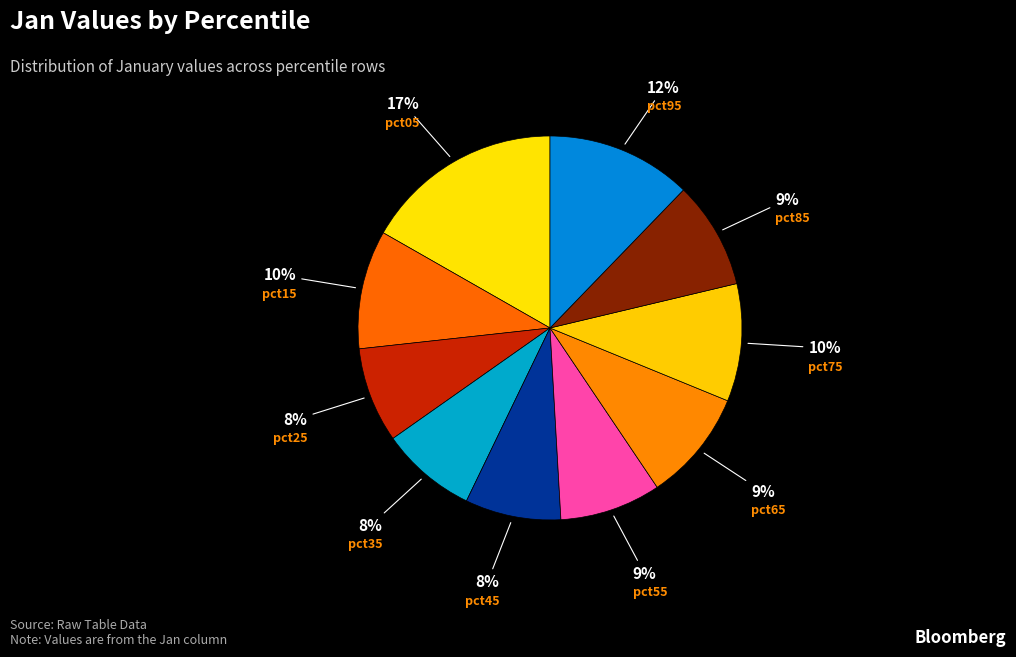

To the nearest percent, what portion does pct05 represent?

17%